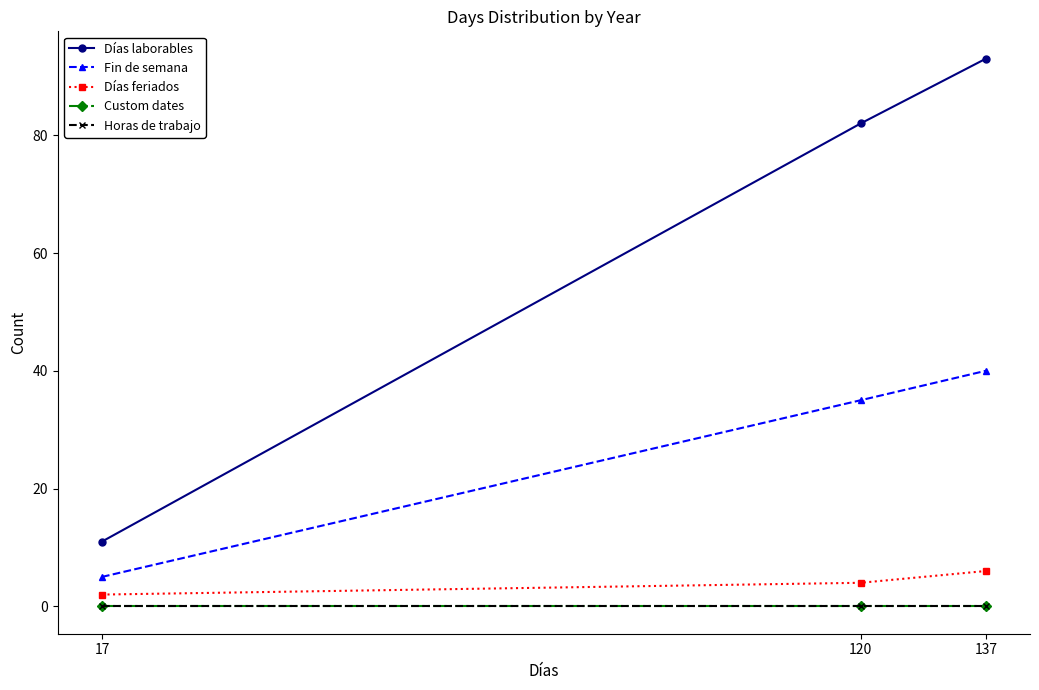

List the series in order of their peak value, highest first.

Días laborables, Fin de semana, Días feriados, Custom dates, Horas de trabajo